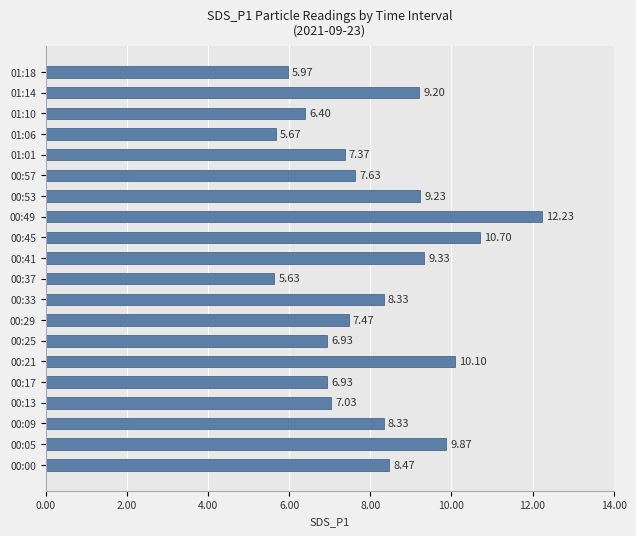

Between 00:45 and 00:00, which is larger?

00:45